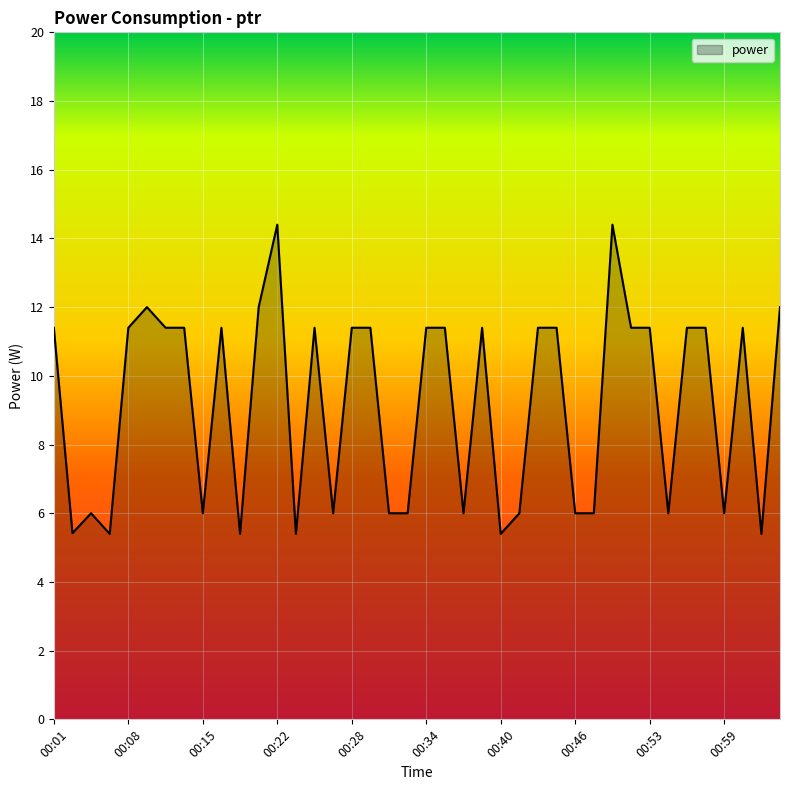

What is the minimum value shown in the chart?

5.4